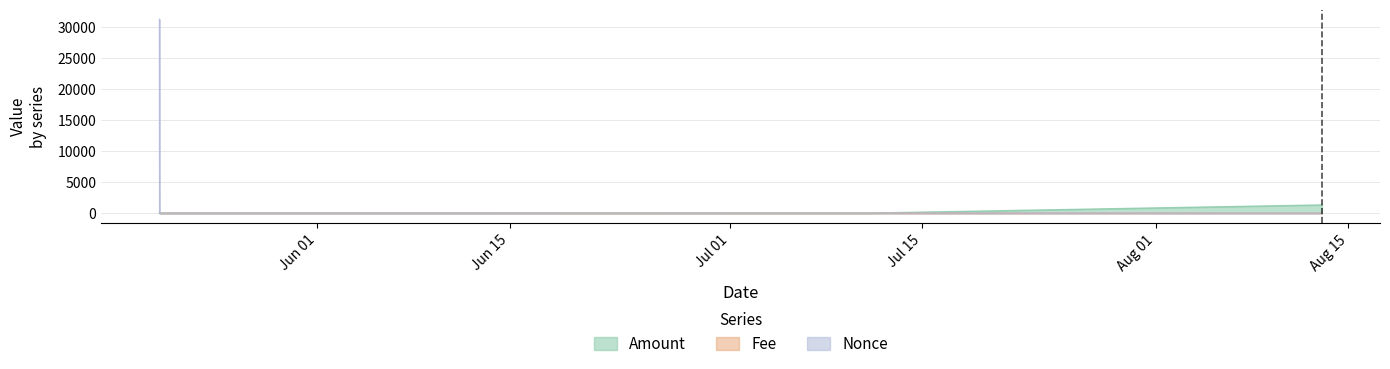

List the labels in order of Nonce value, largest first.

2023-05-20 12:15:00, 2023-07-10 22:15:00, 2023-08-13 02:03:00, 2023-05-20 12:33:00, 2023-08-13 01:45:00, 2023-05-20 12:33:00